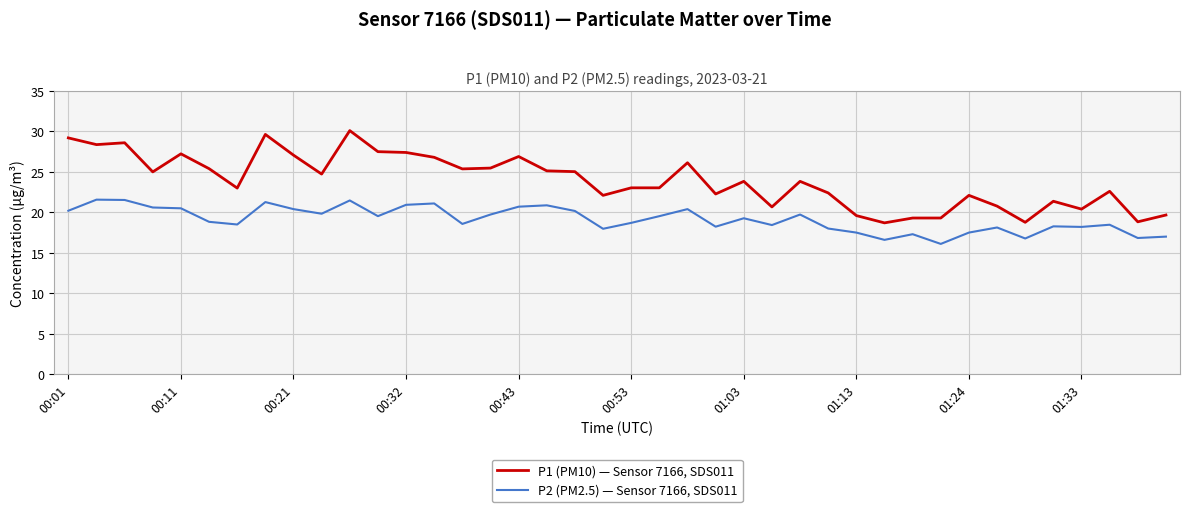

Which series has the widest spread of values?

P1 (PM10) — Sensor 7166, SDS011